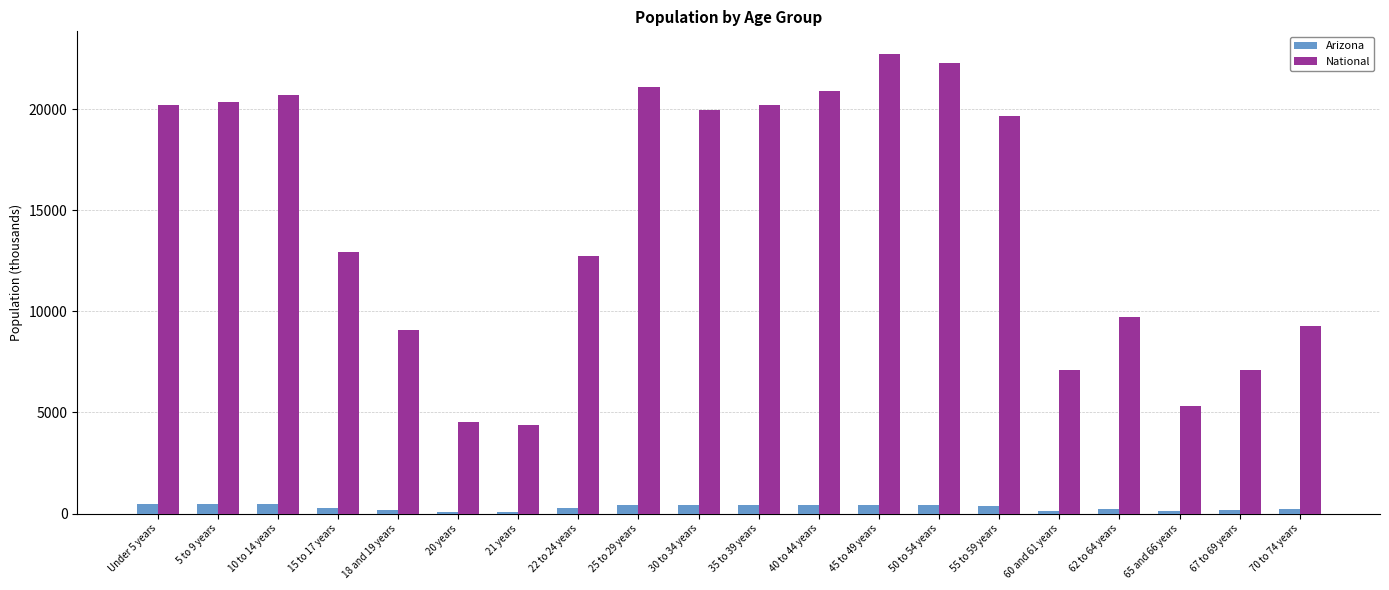

What is the sum of all National values?

290191.0